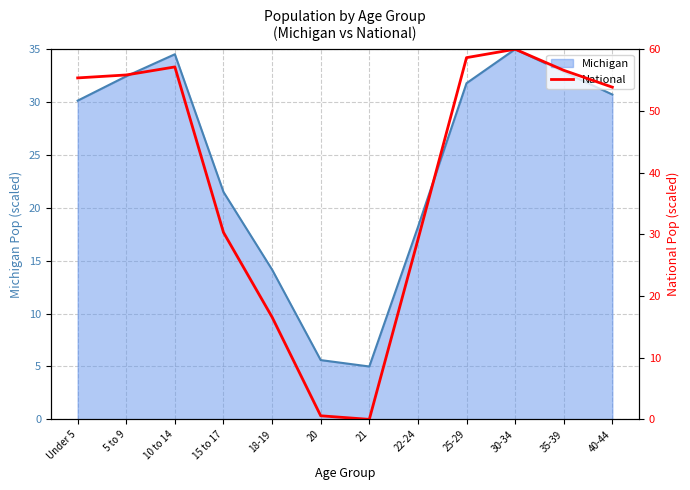

The Michigan series shows 30.3 at 15 to 17. True or false?

False